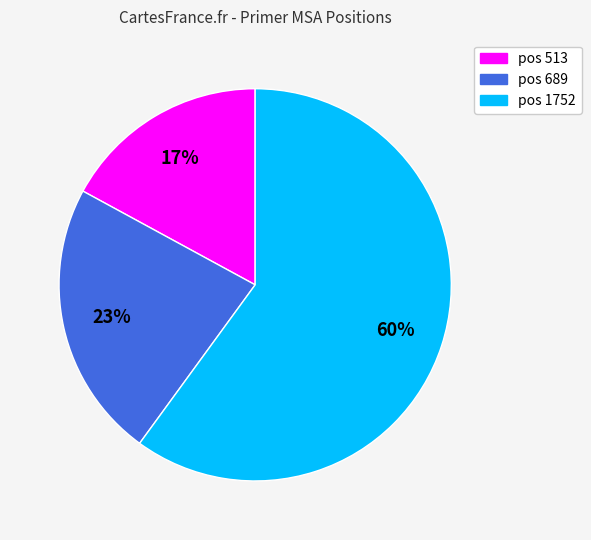

To the nearest percent, what is the difference between the largest and smallest slice percentages?

43%